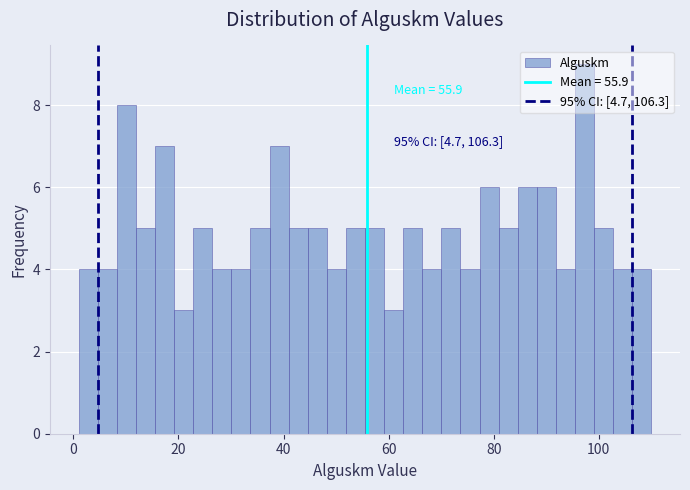

Read against the x-axis, roughly where is the centre of the tallest bar?

98